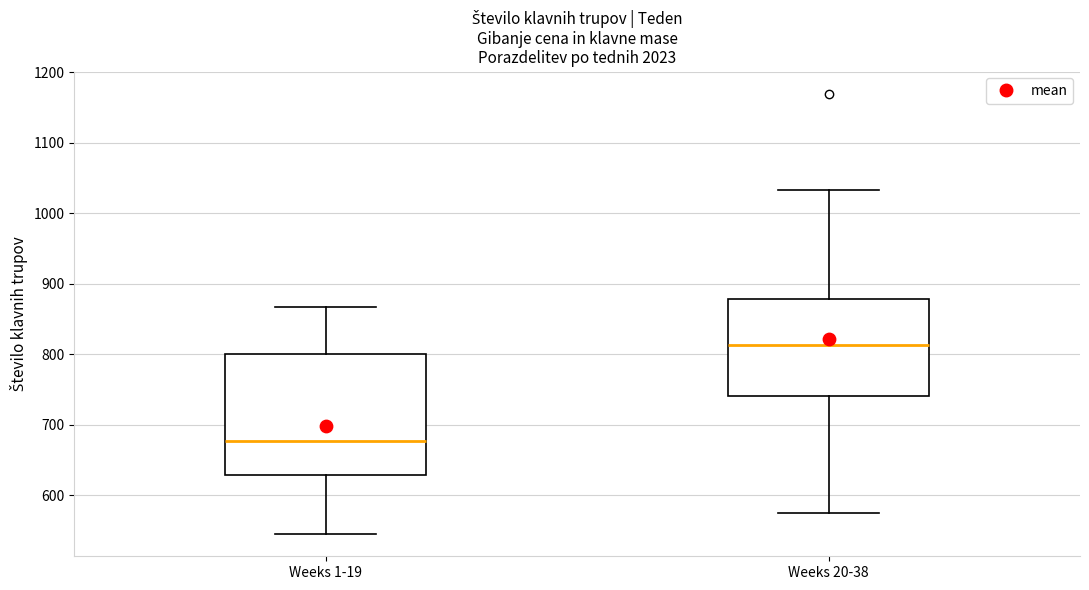

Comparing the boxes themselves (not the whiskers), which one is the tallest?

Weeks 1-19